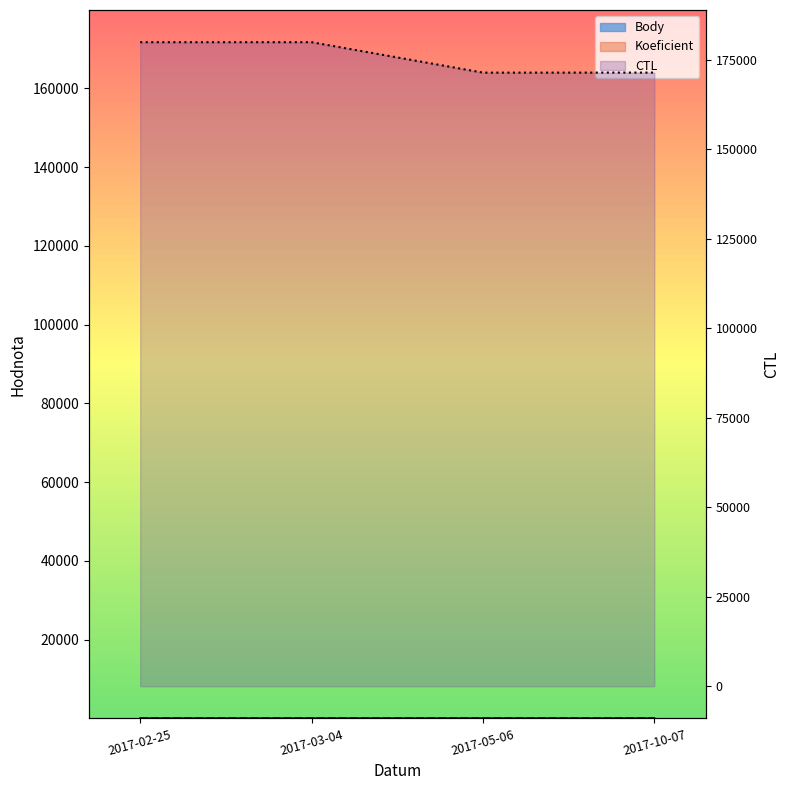

In CTL, how many points are higher than both neighbors (excluding endpoints)?

1